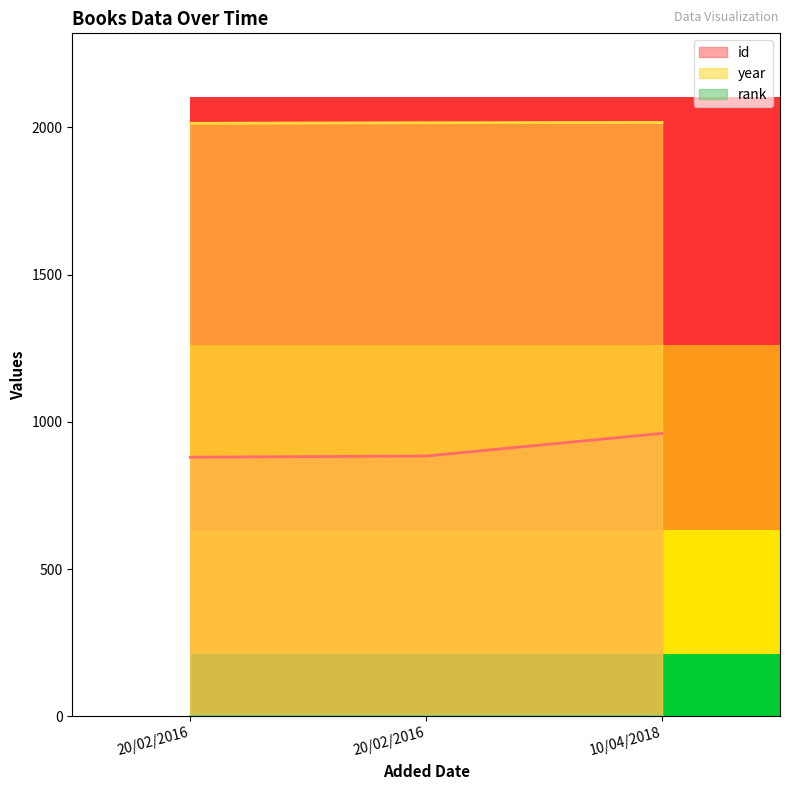

Which label corresponds to the largest value in the chart?

10/04/2018